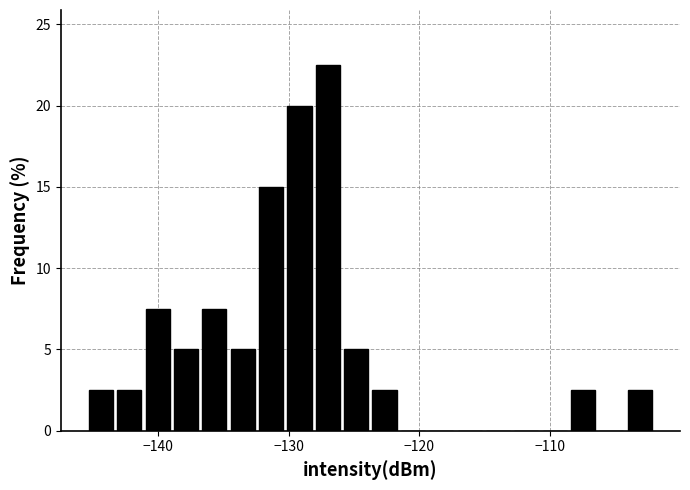

Read against the x-axis, roughly where is the centre of the tallest bar?

-127